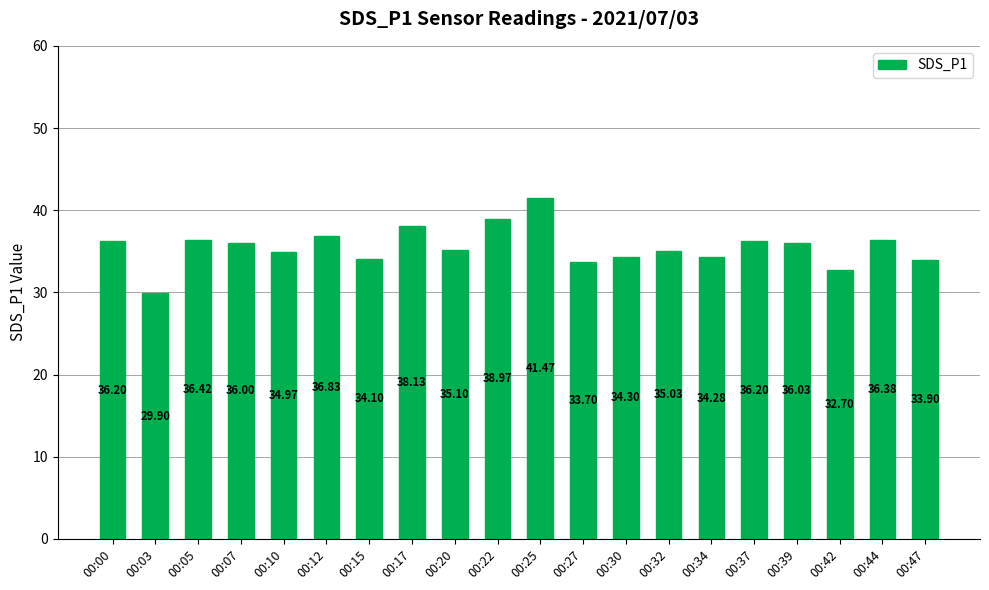

Between 00:20 and 00:47, which is larger?

00:20